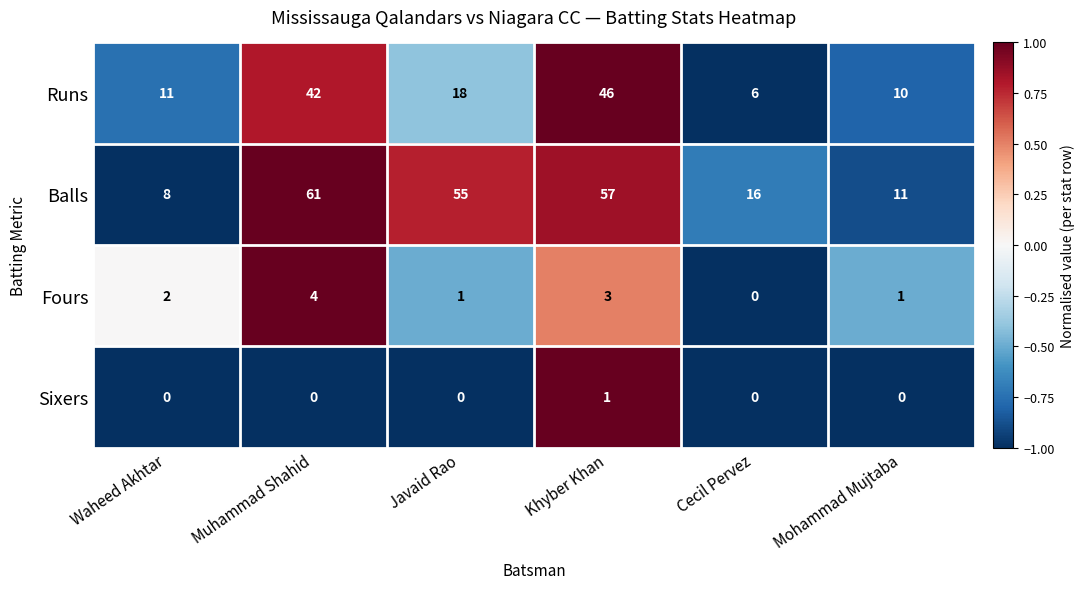

How many distinct data groups are displayed?

4